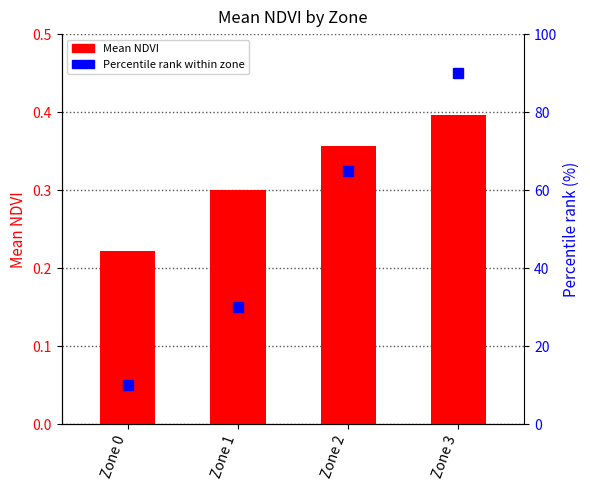

At which category is the sum across all series the highest?

Zone 3